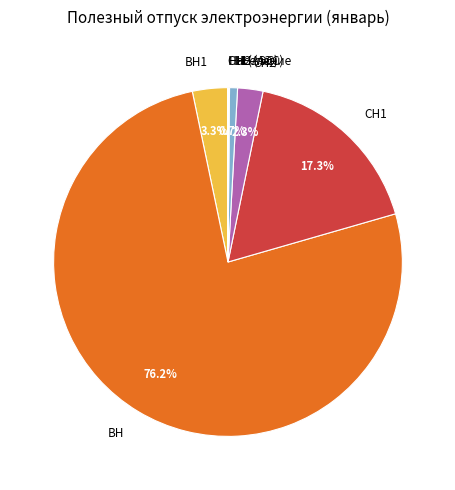

Between СН1 and СН2, which is larger?

СН1